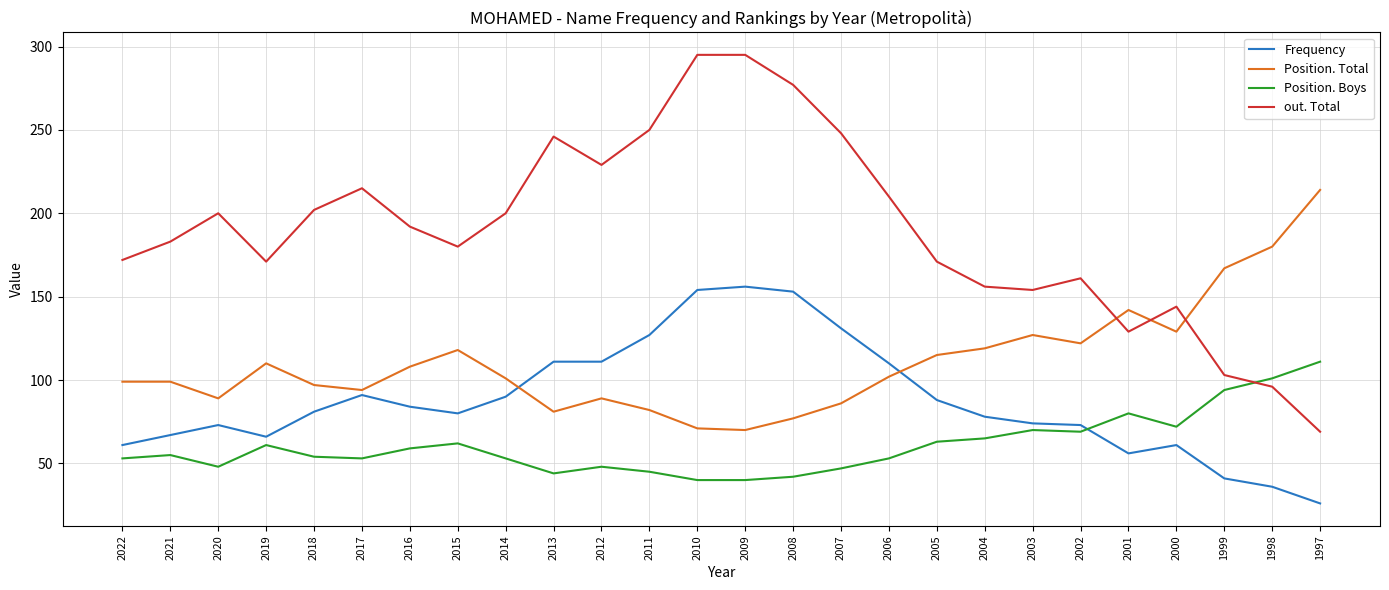

After their last crossing, which series has the higher values: Position. Total or out. Total?

Position. Total